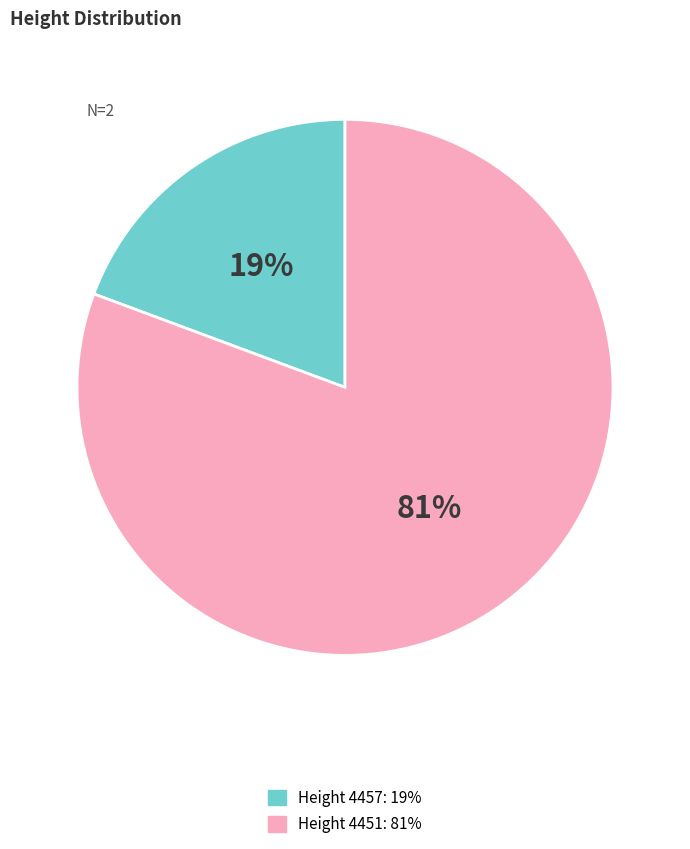

Does any single category account for the majority?

Yes